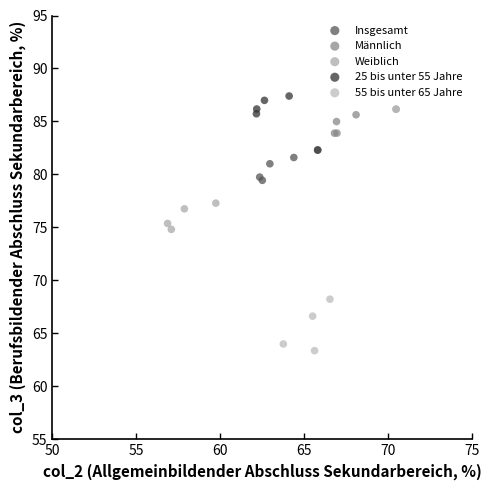

What are all the series names shown in the legend?

Insgesamt, Männlich, Weiblich, 25 bis unter 55 Jahre, 55 bis unter 65 Jahre